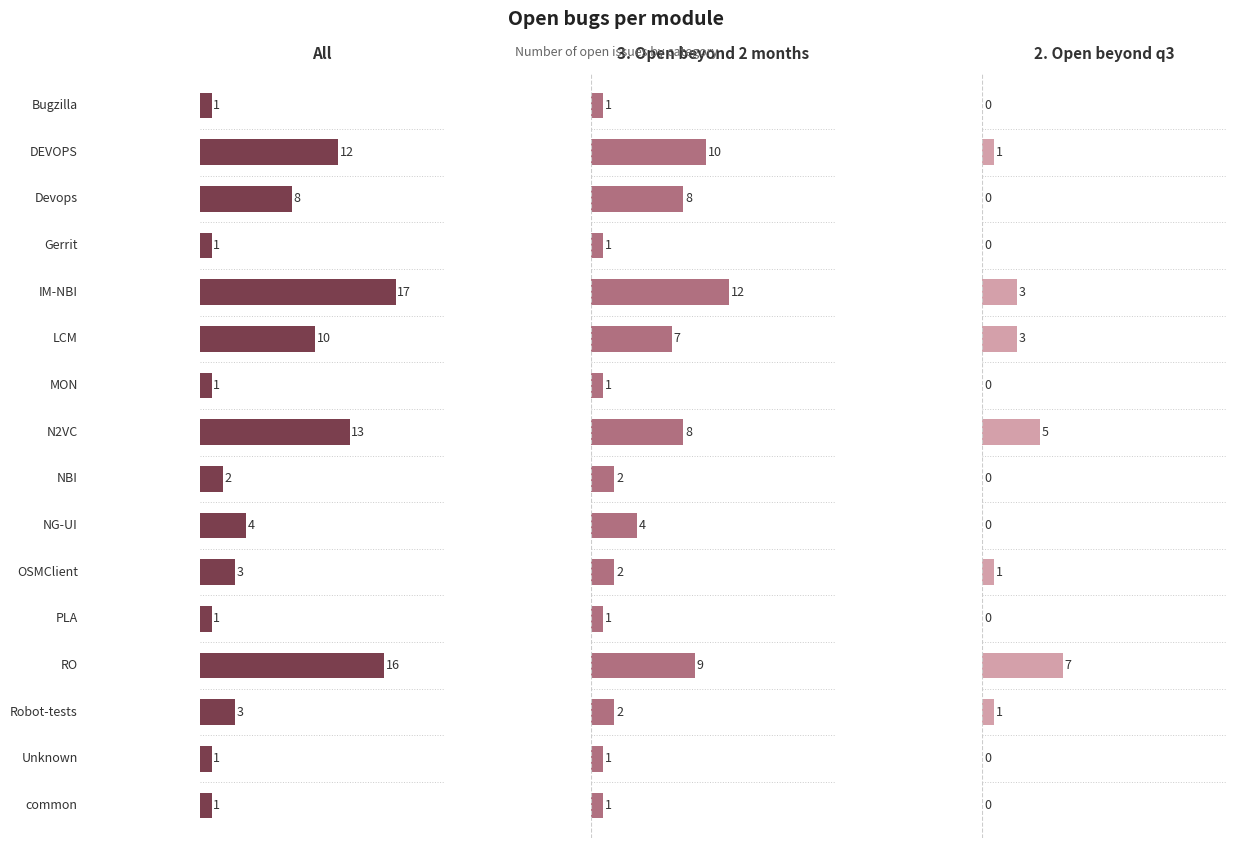

Reading right to left, transcribe all the data shown in this chart.

All: common=1	Unknown=1	Robot-tests=3	RO=16	PLA=1	OSMClient=3	NG-UI=4	NBI=2	N2VC=13	MON=1	LCM=10	IM-NBI=17	Gerrit=1	Devops=8	DEVOPS=12	Bugzilla=1
3. Open beyond 2 months: common=1	Unknown=1	Robot-tests=2	RO=9	PLA=1	OSMClient=2	NG-UI=4	NBI=2	N2VC=8	MON=1	LCM=7	IM-NBI=12	Gerrit=1	Devops=8	DEVOPS=10	Bugzilla=1
2. Open beyond q3: common=0	Unknown=0	Robot-tests=1	RO=7	PLA=0	OSMClient=1	NG-UI=0	NBI=0	N2VC=5	MON=0	LCM=3	IM-NBI=3	Gerrit=0	Devops=0	DEVOPS=1	Bugzilla=0